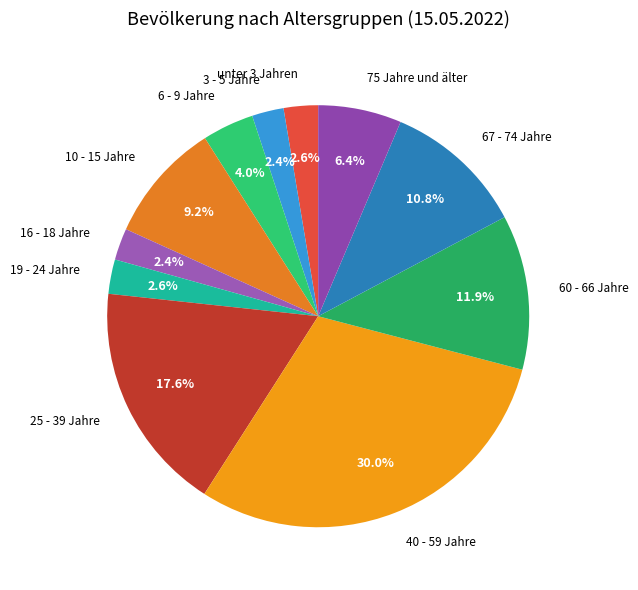

Is it true that 10 - 15 Jahre is 23% of the pie?

False